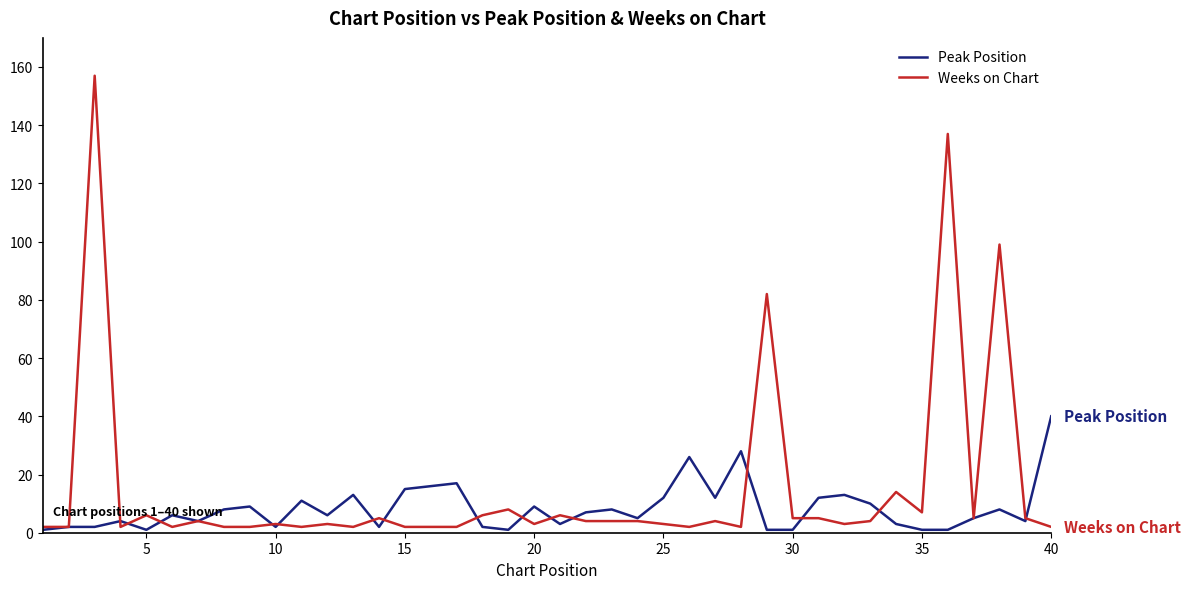

Which series has the largest range (max minus min)?

Weeks on Chart